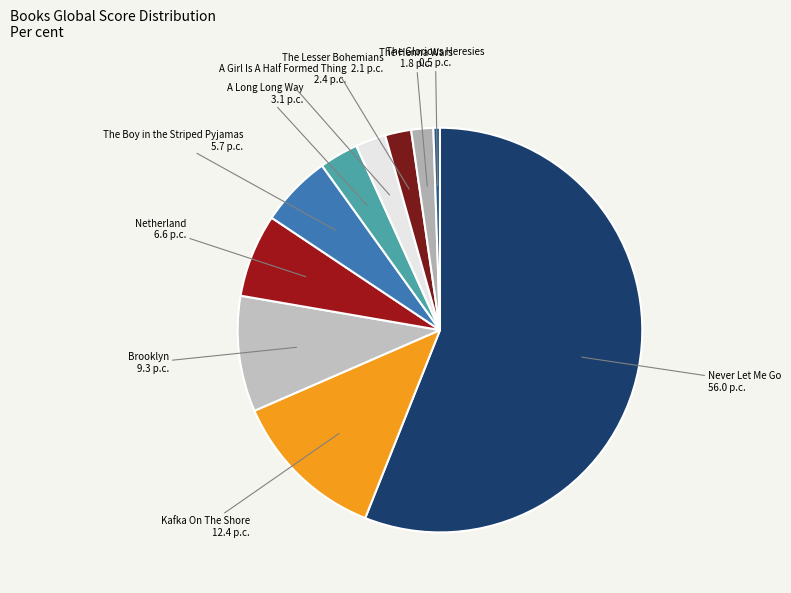

Count the number of slices in the pie.

10